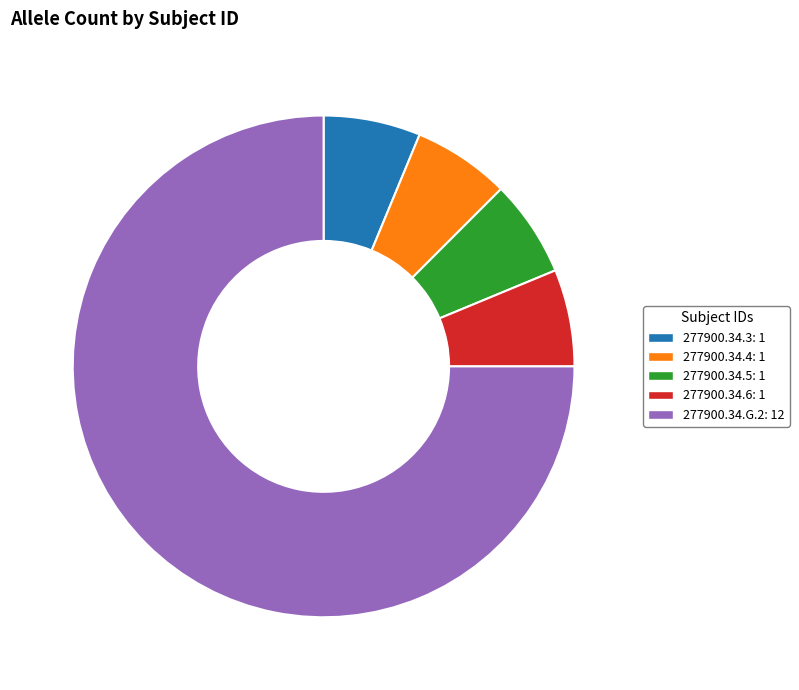

Combined, do 277900.34.3: 1 and 277900.34.5: 1 account for over 50%?

No